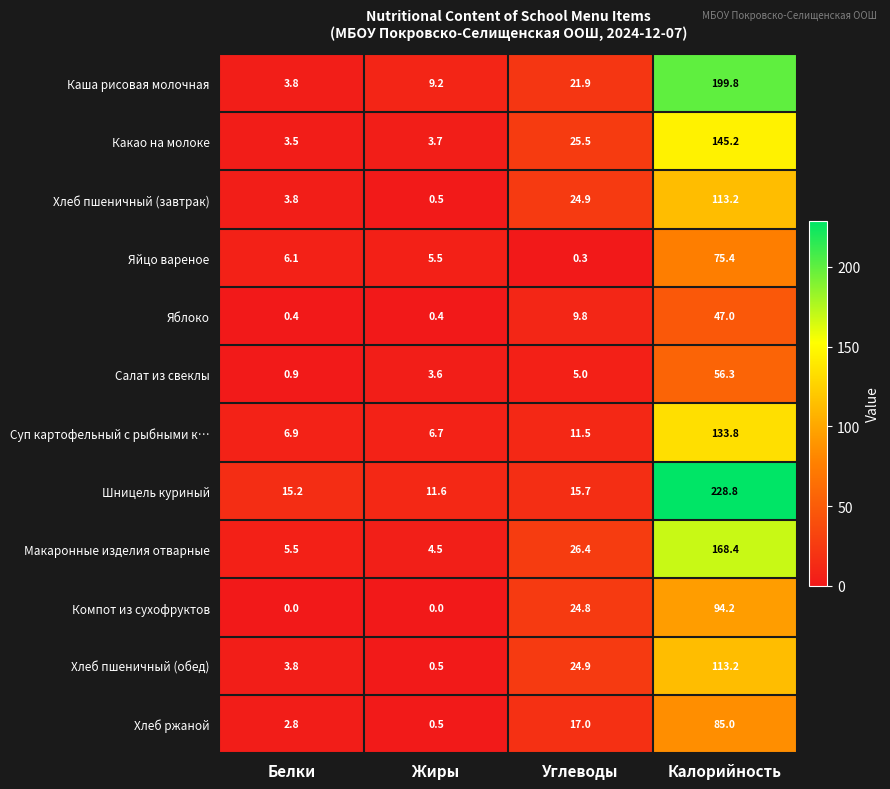

How many data points in Компот из сухофруктов are above 24?

2